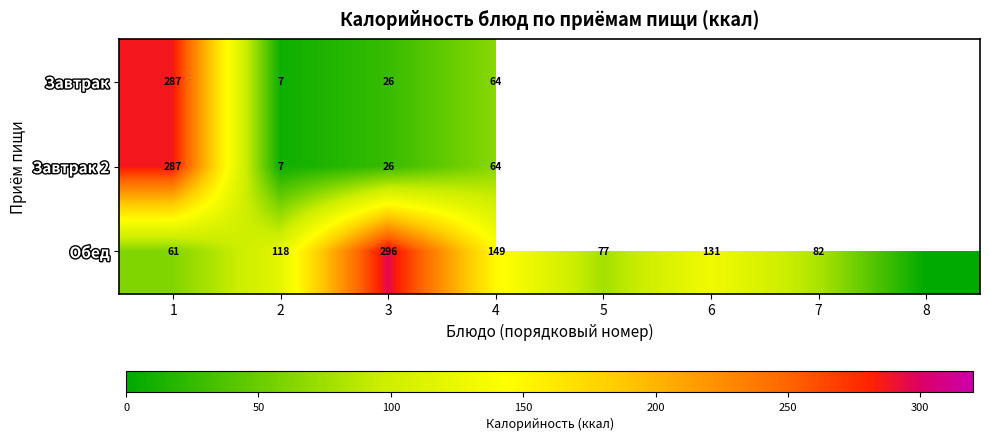

Which series changed the most between 2 and 3?

Обед